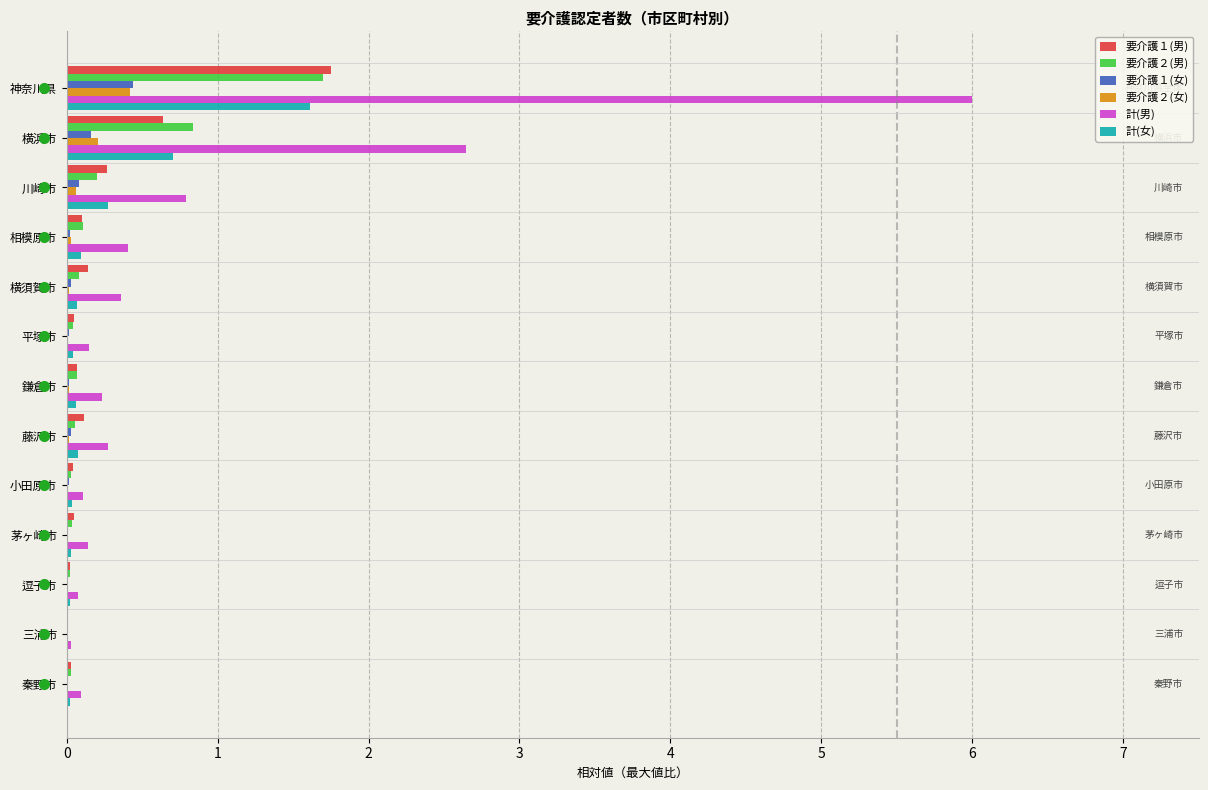

At which category is the sum across all series the highest?

神奈川県